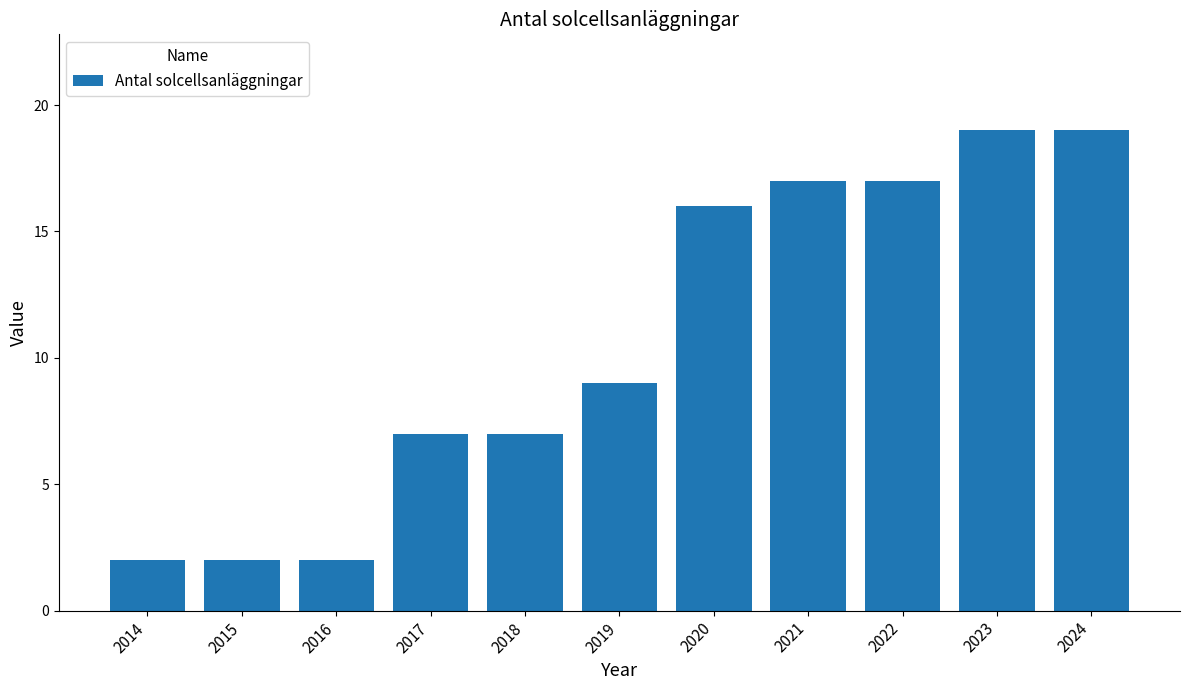

Reading left to right, list all the values displayed in this chart.

2	2	2	7	7	9	16	17	17	19	19